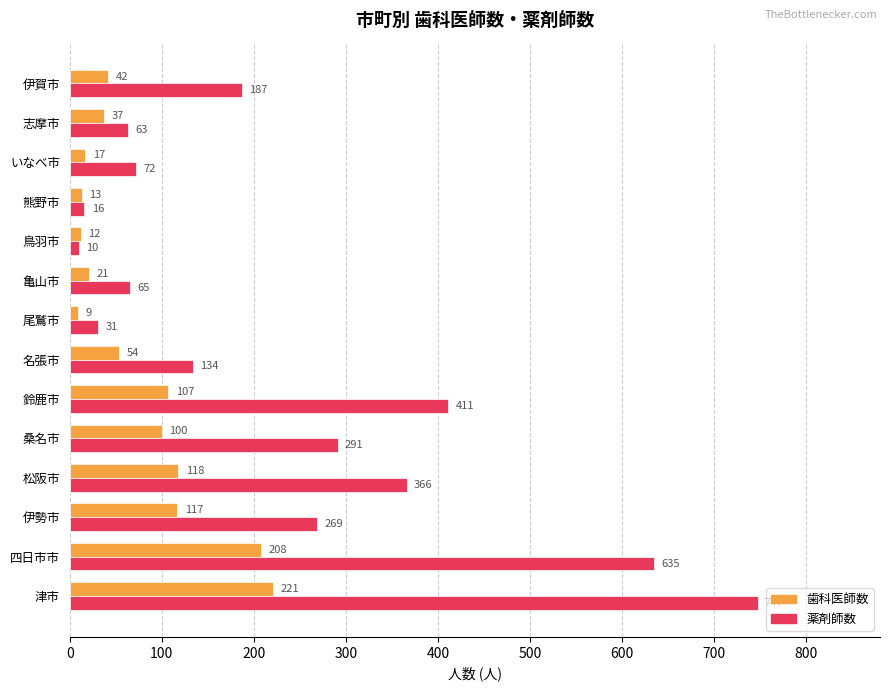

Count the number of categories in the chart.

14